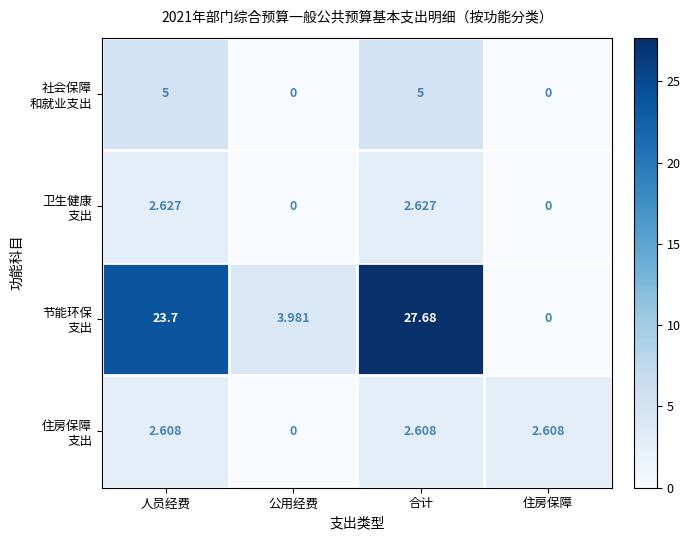

Which label corresponds to the largest value in the chart?

合计